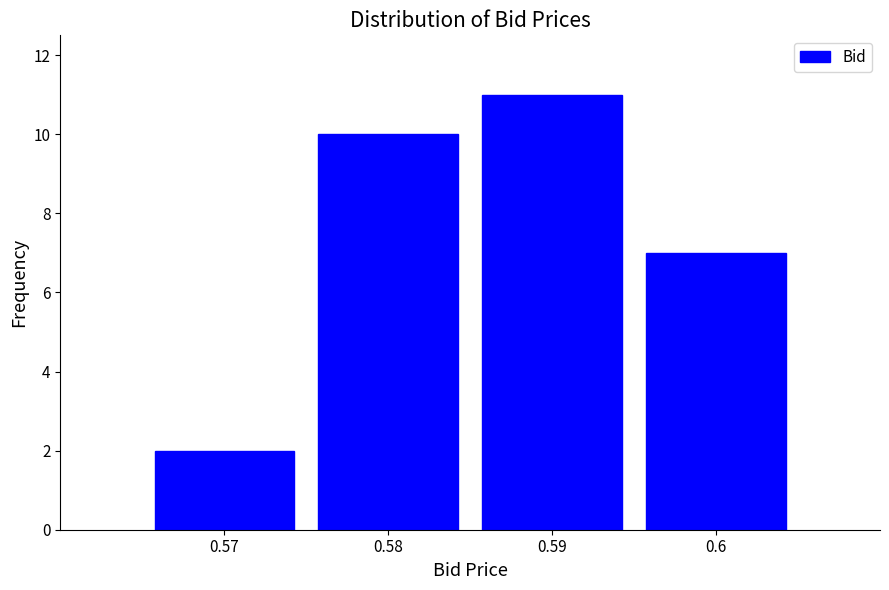

Reading left to right, transcribe this chart: for each bar, give the range it covers on the x-axis and its height. The values are not printed on the chart, so give them approximately, as read against the axis.

0.565 to 0.575: 2
0.575 to 0.585: 10
0.585 to 0.595: 11
0.595 to 0.605: 7